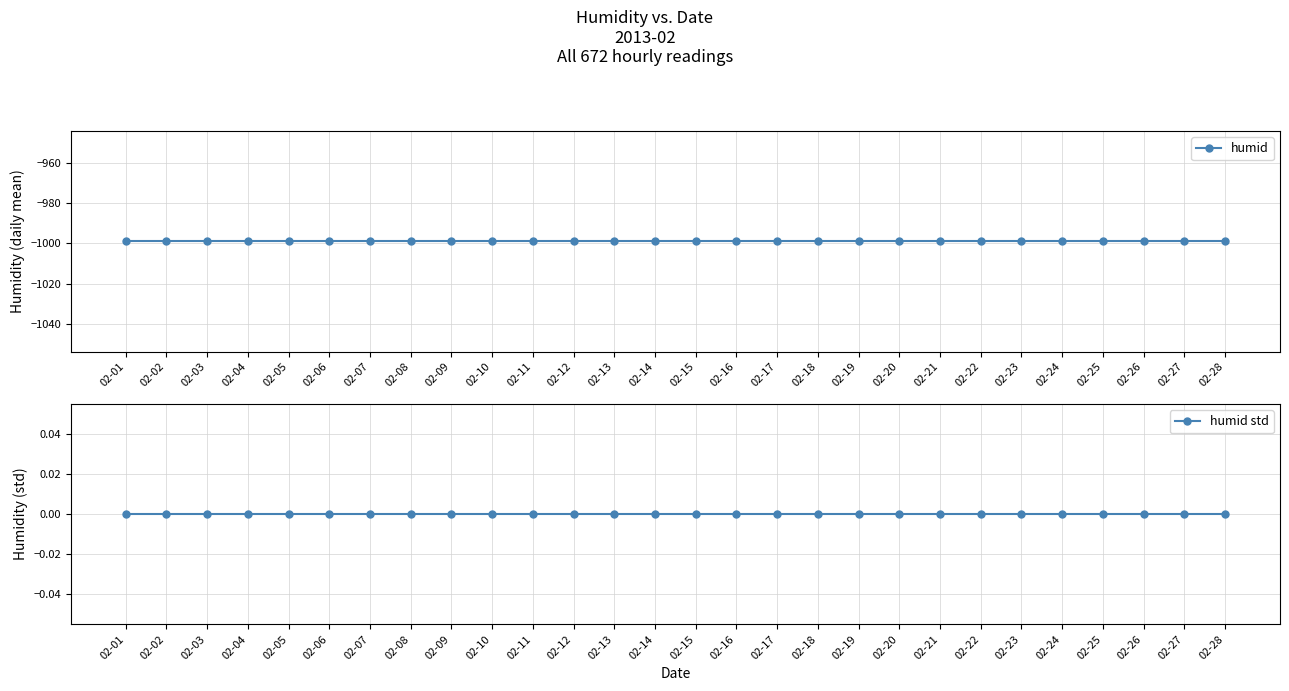

What is the total value across all series at 02-01?

-999